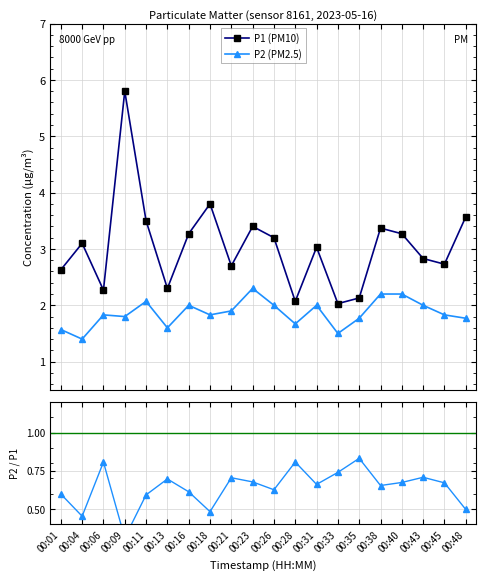

At which category is the sum across all series the highest?

00:09